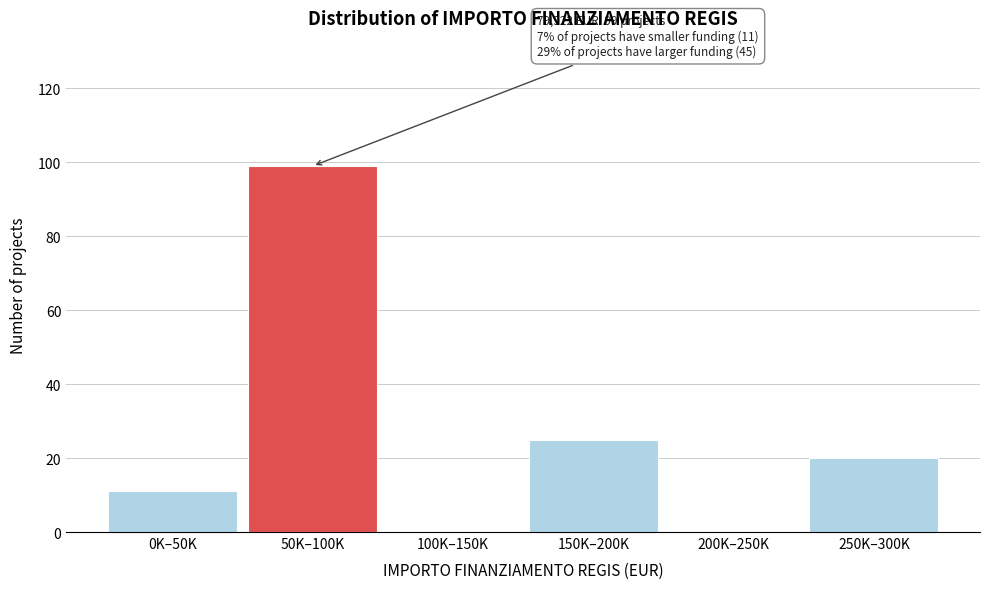

Reading left to right, extract all data points from this chart.

0K–50K=11	50K–100K=99	100K–150K=0	150K–200K=25	200K–250K=0	250K–300K=20